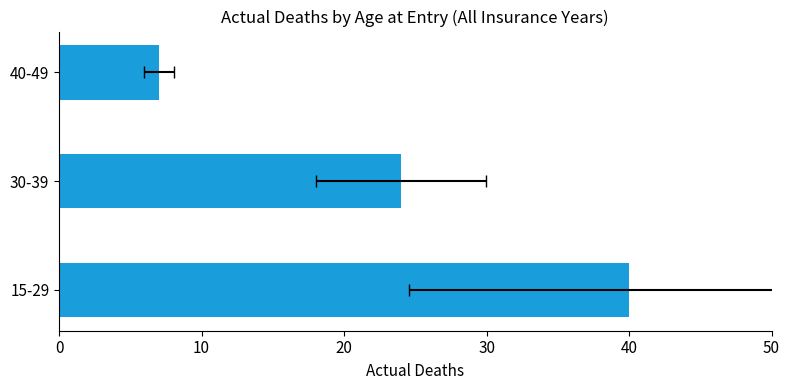

How many values are between 7 and 40?

3